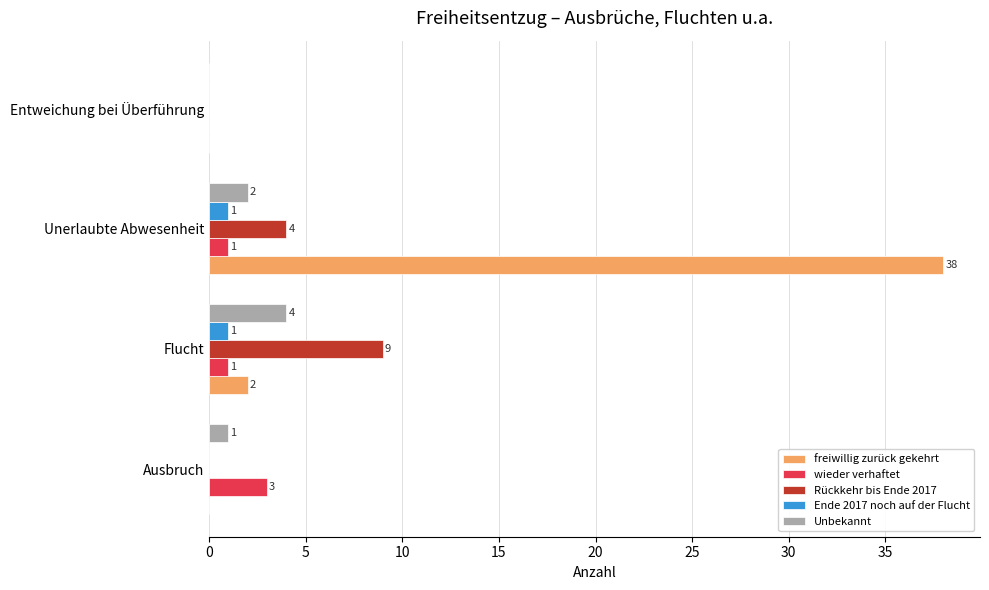

Between Ausbruch and Flucht, which series saw the biggest shift?

Rückkehr bis Ende 2017